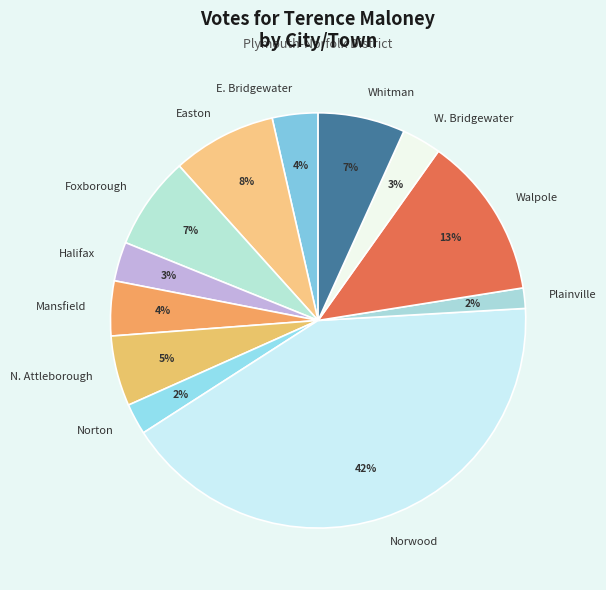

To the nearest percent, what is the difference between the N. Attleborough and Foxborough slice percentages?

2%